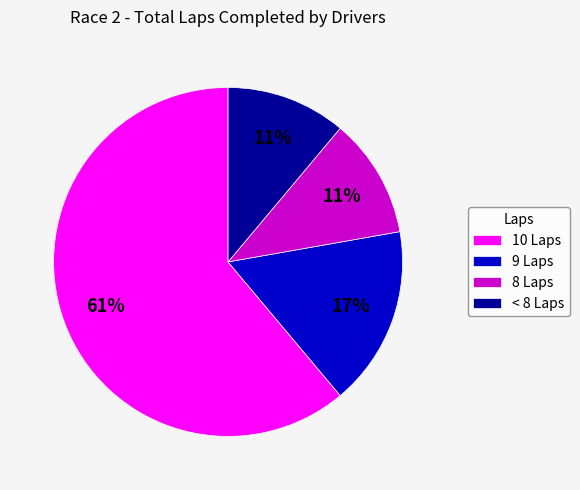

To the nearest percent, what is the difference between the largest and smallest slice percentages?

50%